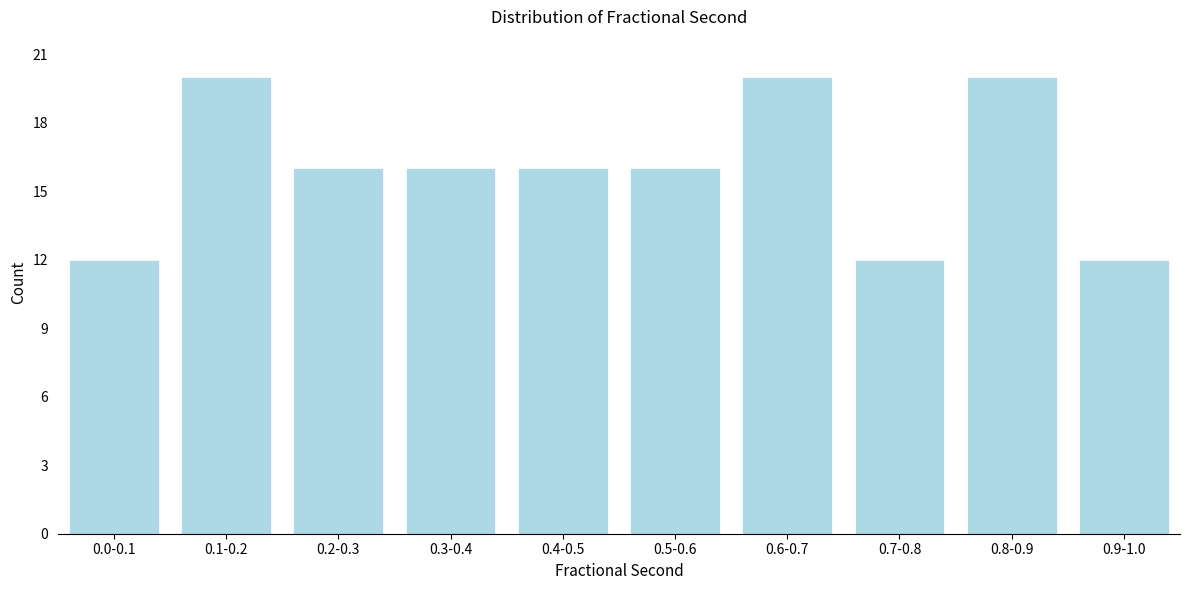

Reading left to right, list all the values displayed in this chart.

12	20	16	16	16	16	20	12	20	12